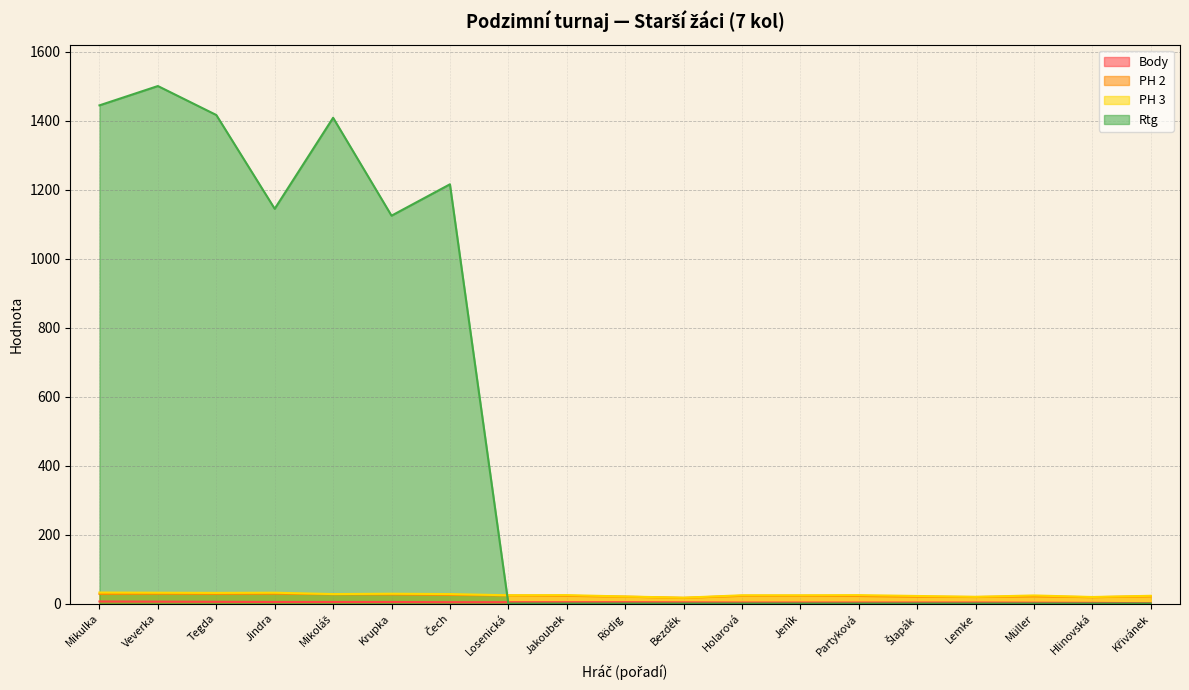

How many intersections are there between Rtg and PH 2?

1